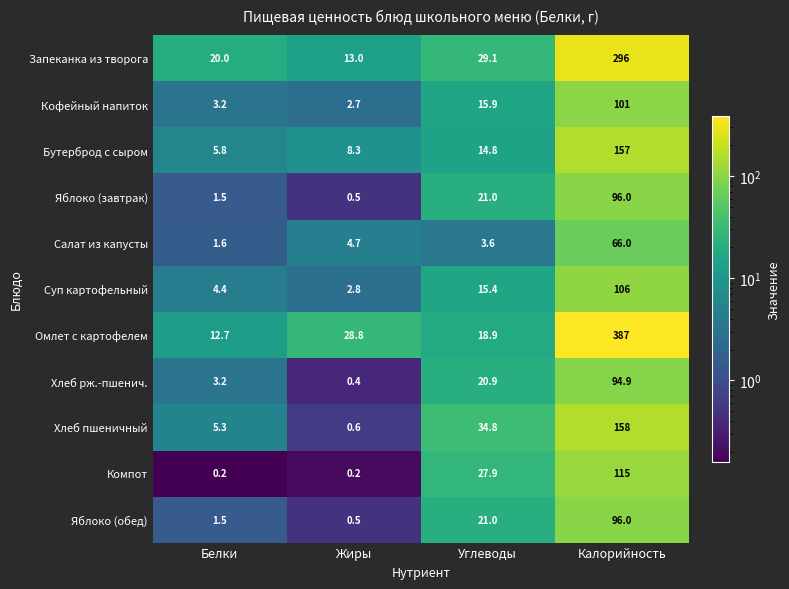

What is the approximate value of Яблоко (завтрак) at Углеводы?

21.0